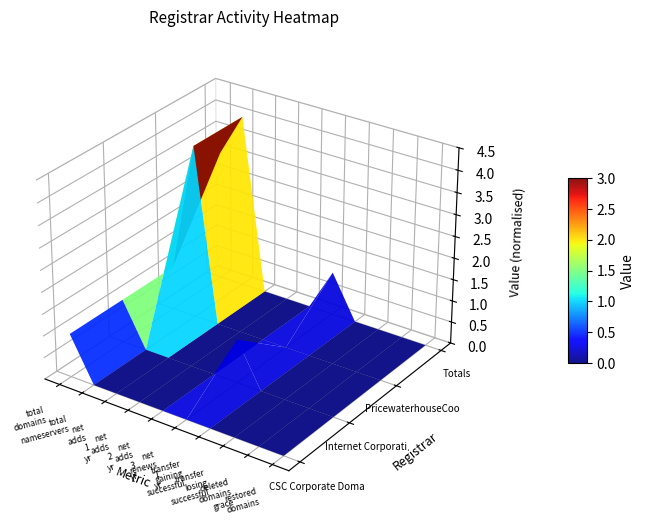

How many positive values does the CSC Corporate Domains, Inc. series have?

1